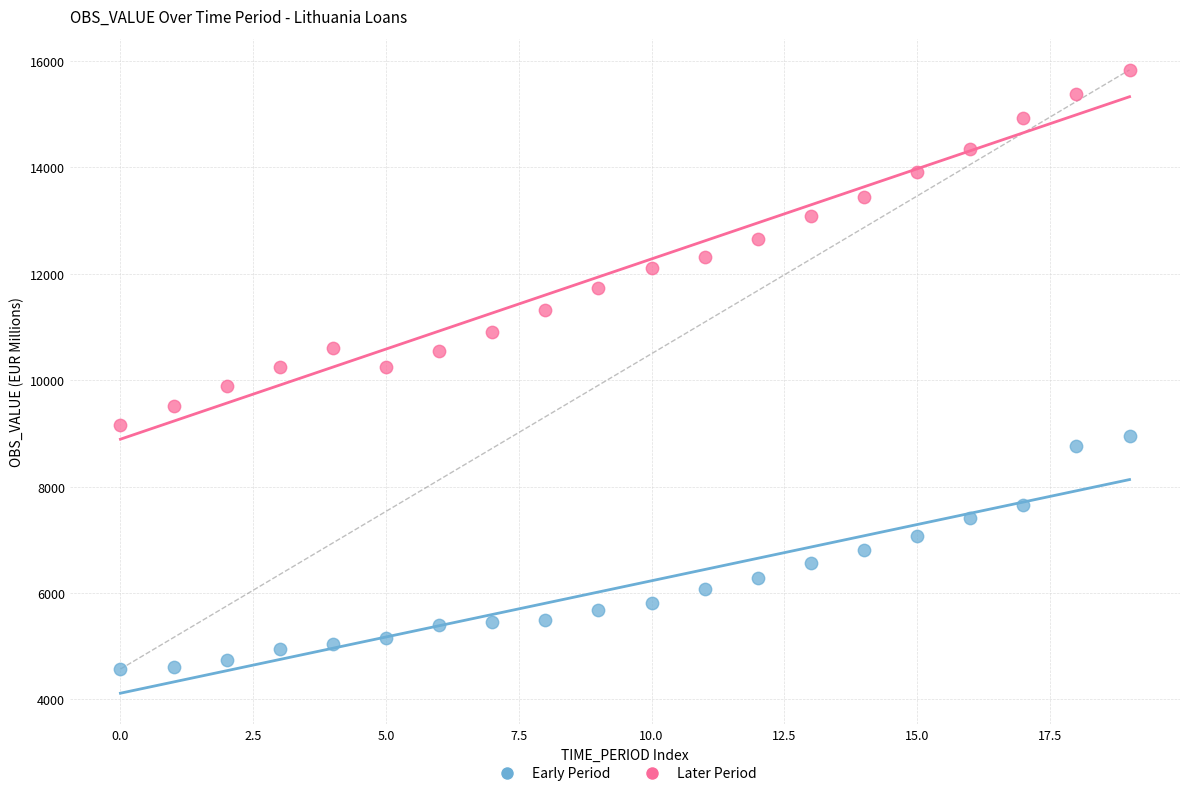

Which series reaches the minimum Y coordinate?

Early Period